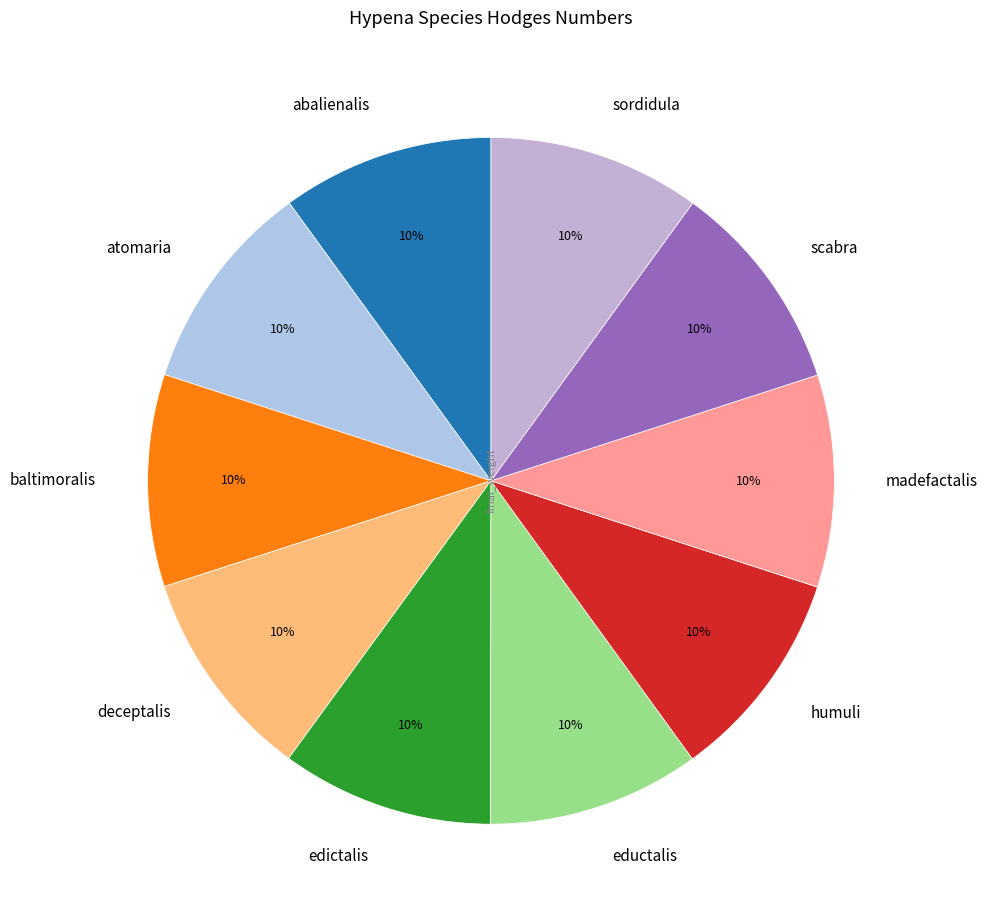

Is there any slice that represents more than half of the pie?

No